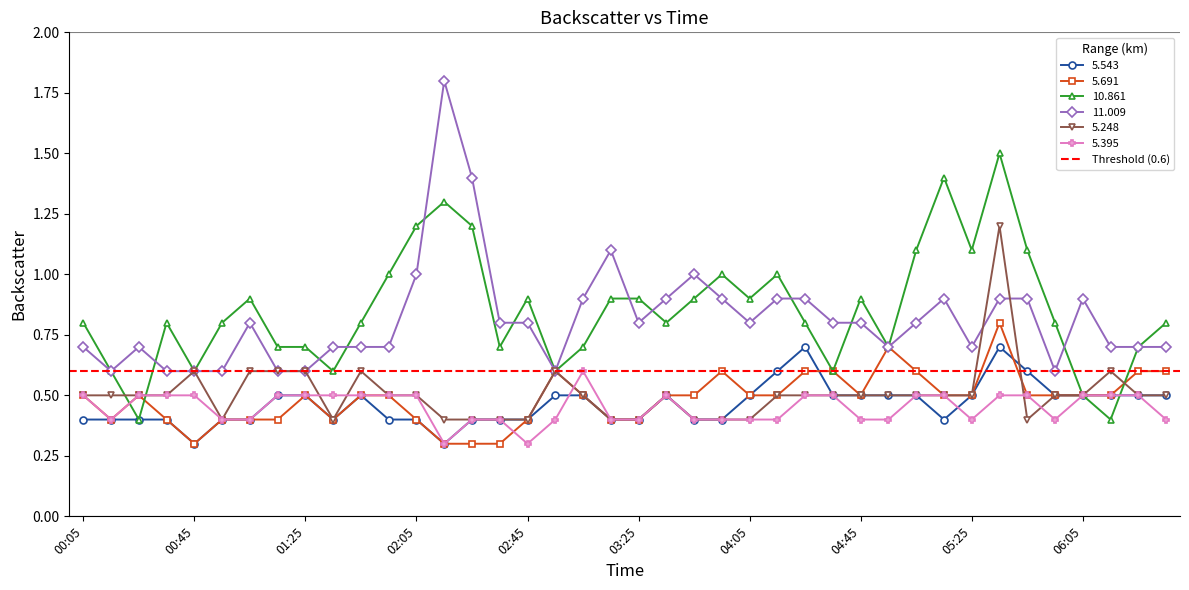

Which series changed the most between 1988/08/12 01:35 and 1988/08/12 04:25?

5.543